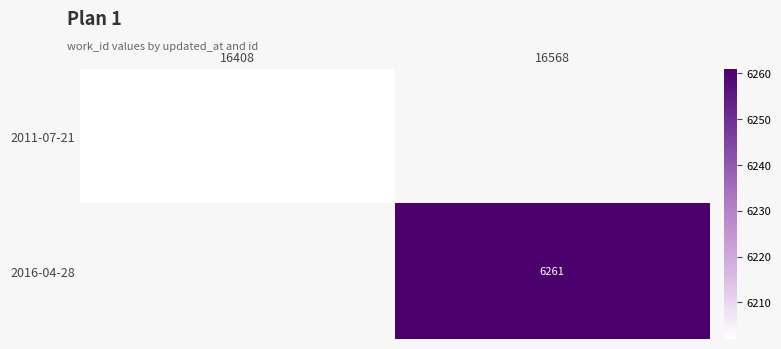

True or false: 2016-04-28 has a value of 11176 at 16568.

False